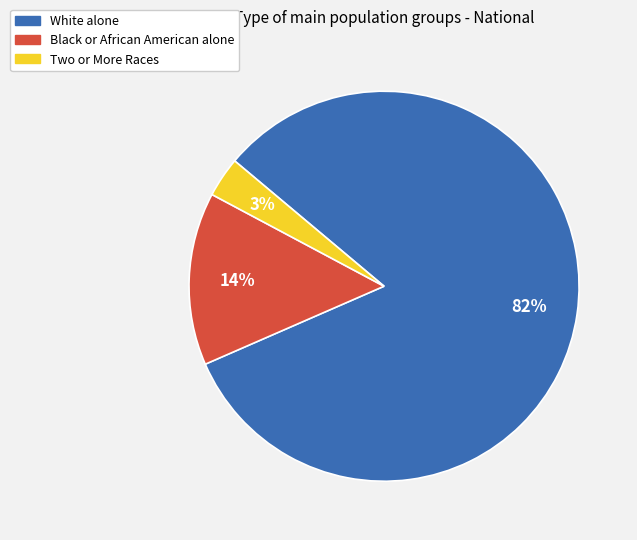

Which slice is the largest?

White alone